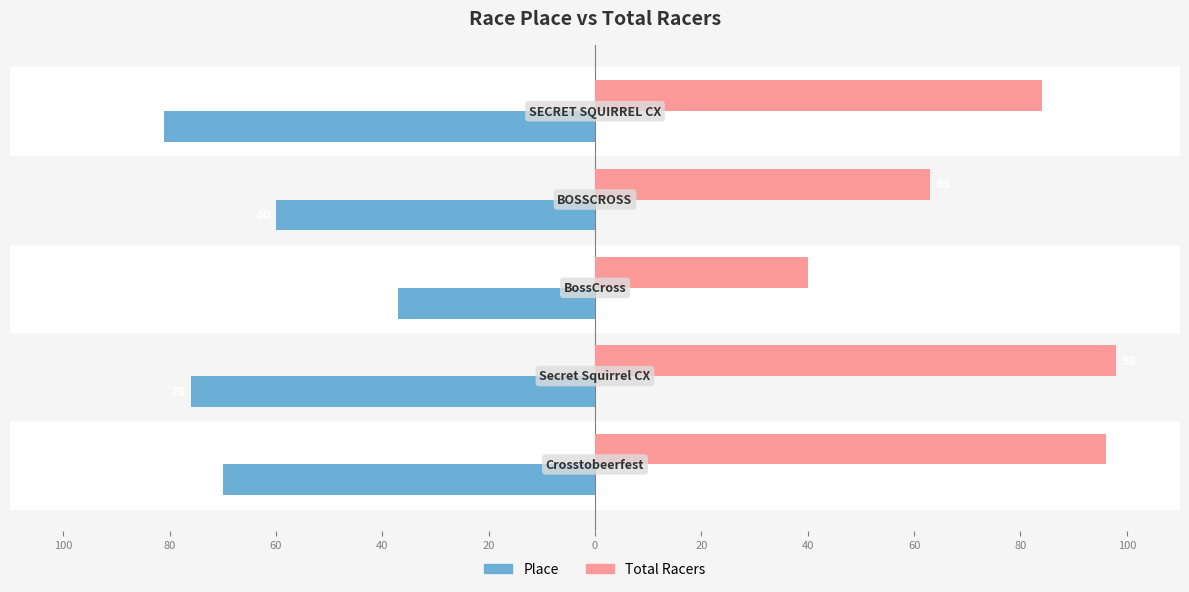

What are all the series names shown in the legend?

Place, Total Racers